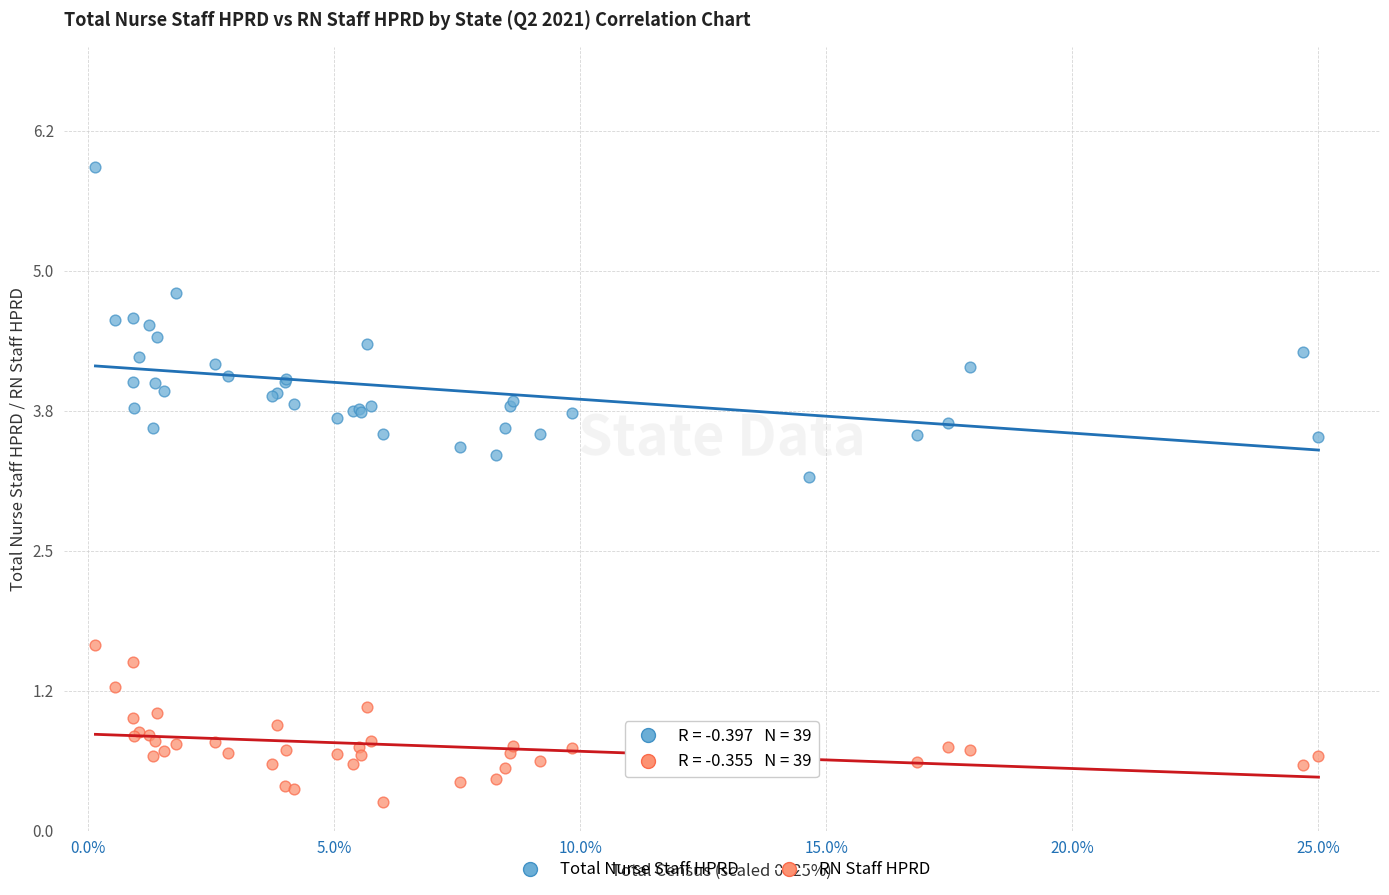

What are all the series names shown in the legend?

Total Nurse Staff HPRD, RN Staff HPRD